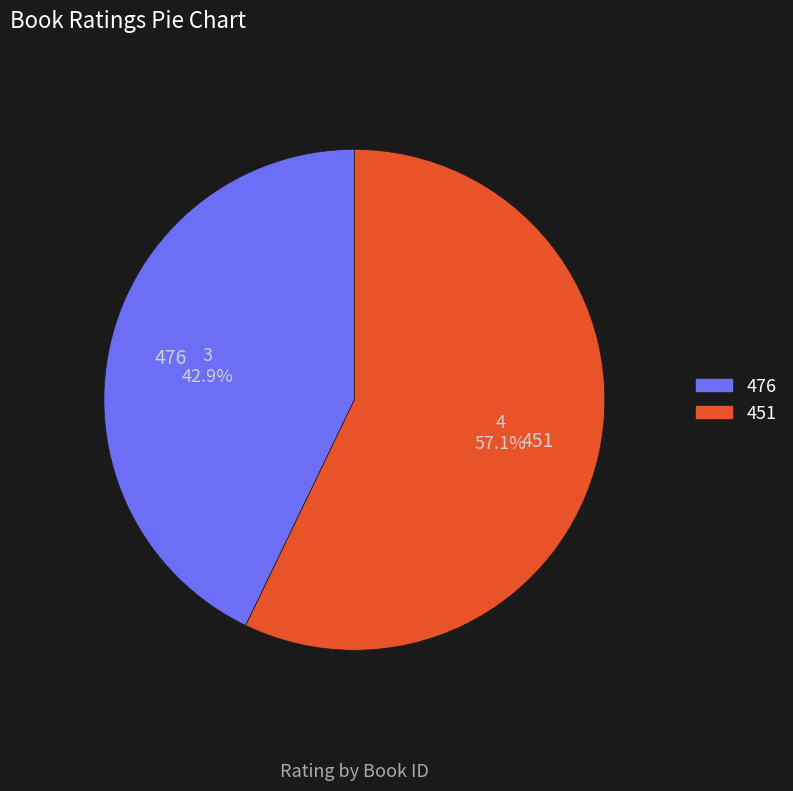

Is 451 the majority of the pie?

Yes